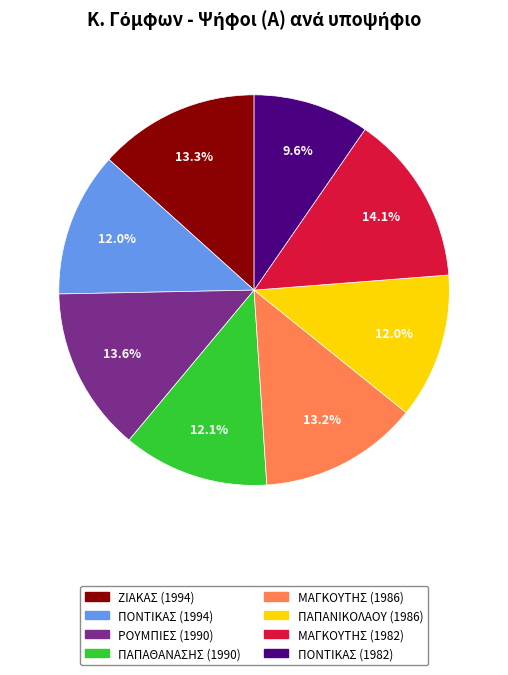

To the nearest percent, what is the combined percentage of ΠΟΝΤΙΚΑΣ (1994) and ΖΙΑΚΑΣ (1994)?

25%